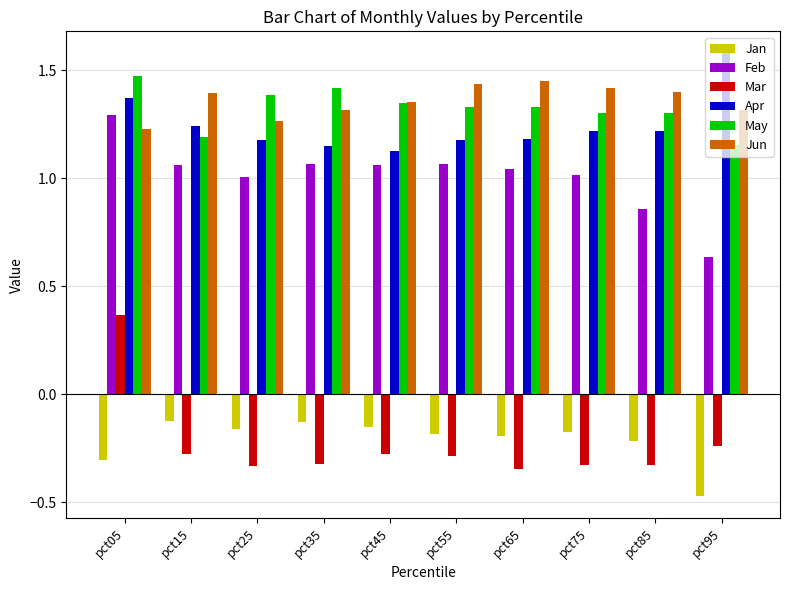

At which category is the sum across all series the highest?

pct05